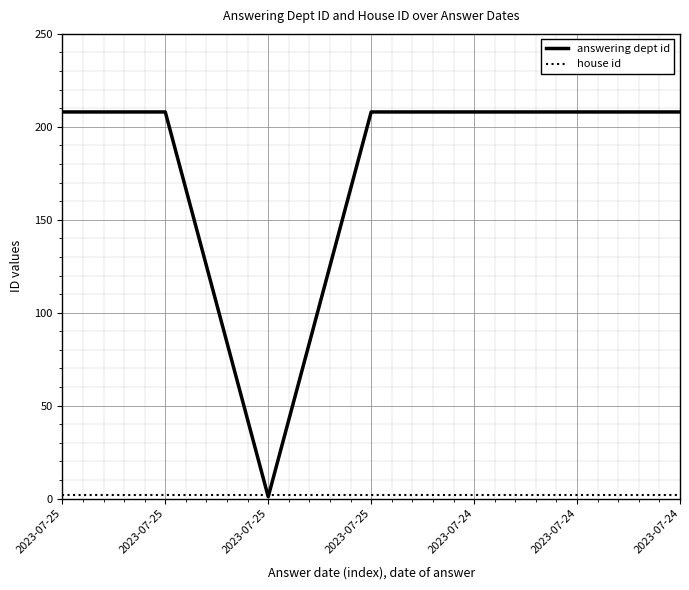

What is the total value across all series at 2023-07-24?

210